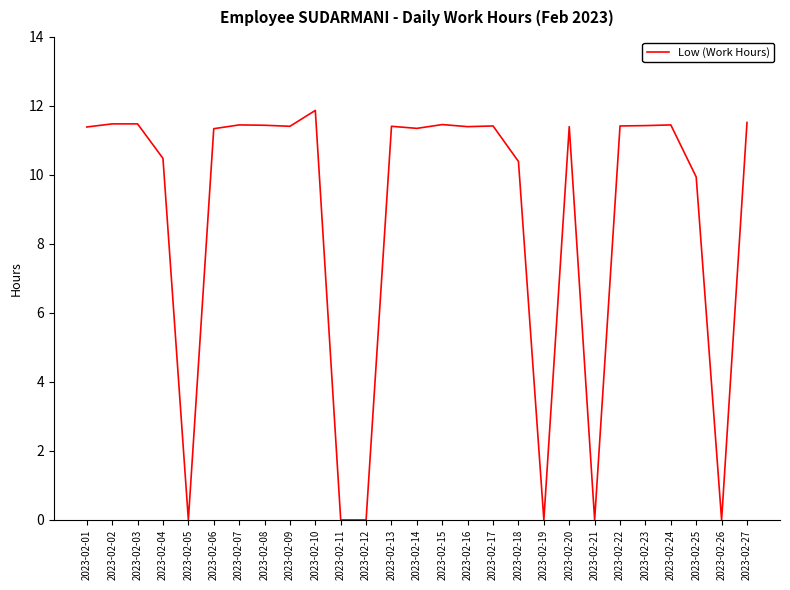

What is the difference between the maximum and second lowest values?

11.9